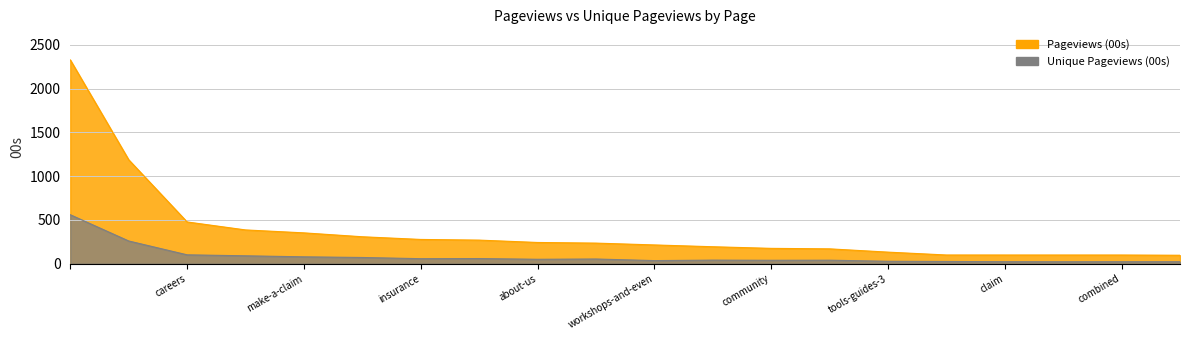

How many values in the Unique Pageviews (00s) series exceed 50?

10